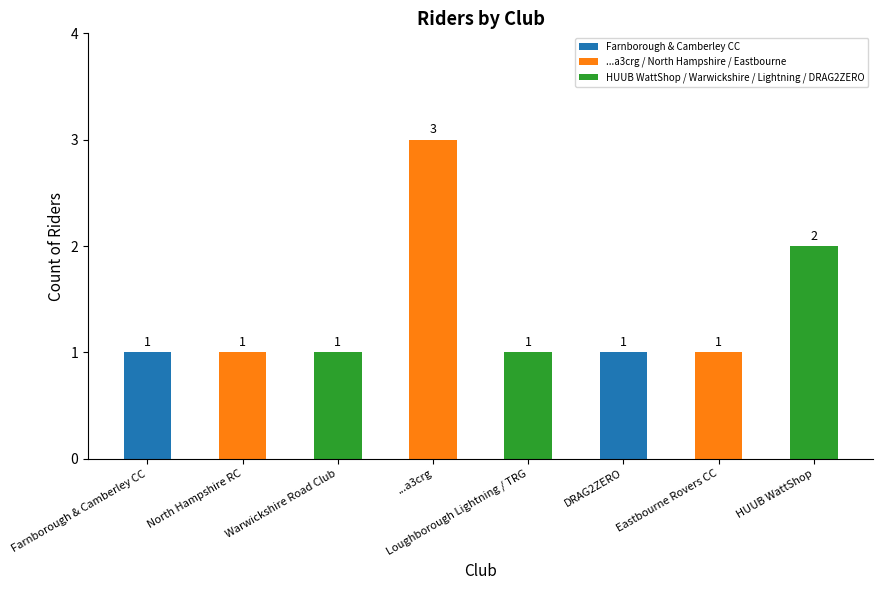

Reading left to right, extract all data points from this chart.

1	1	1	3	1	1	1	2